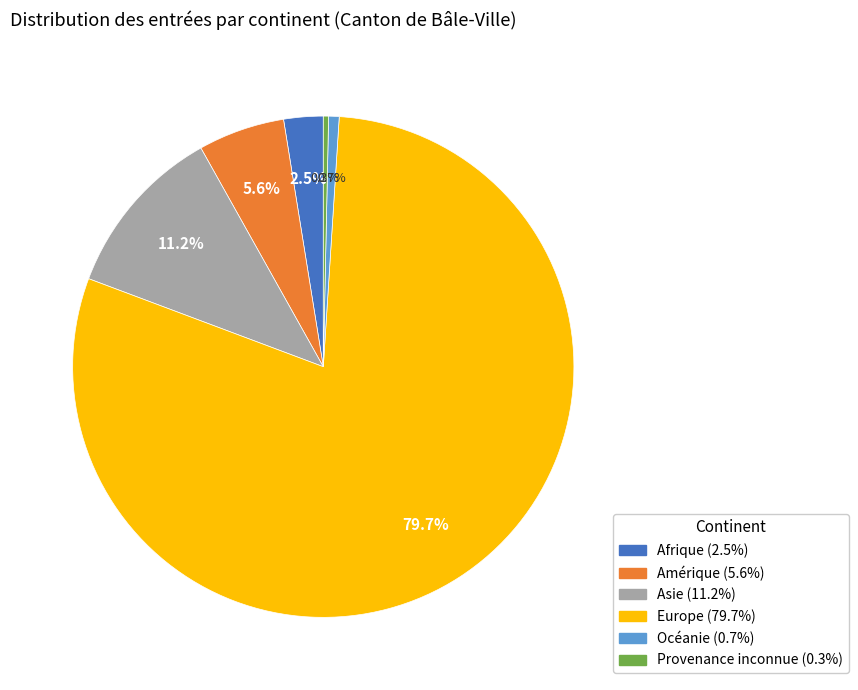

How many slices are in this pie chart?

6